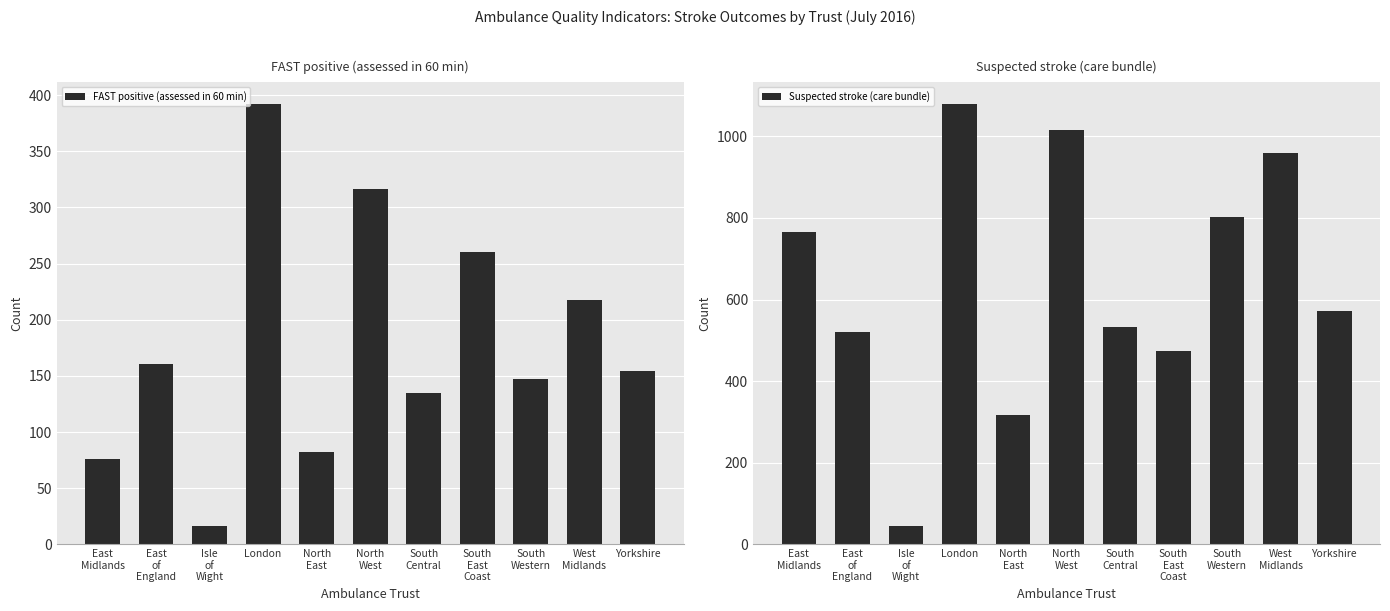

True or false: FAST positive (assessed in 60 min) has a value of 82 at North
East.

True